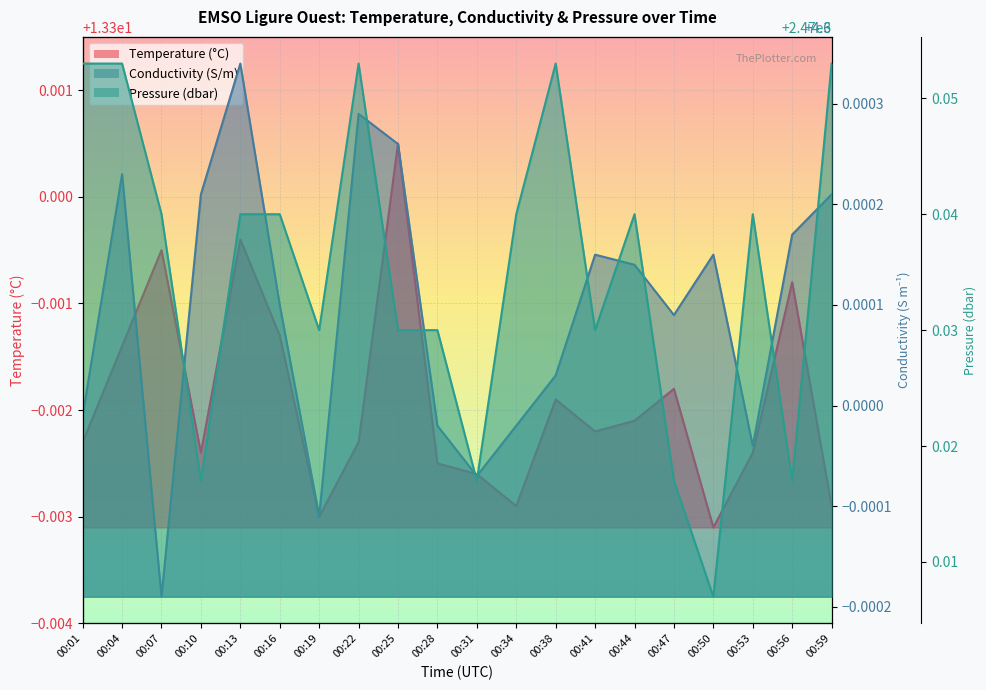

How many lines are shown in the chart?

3